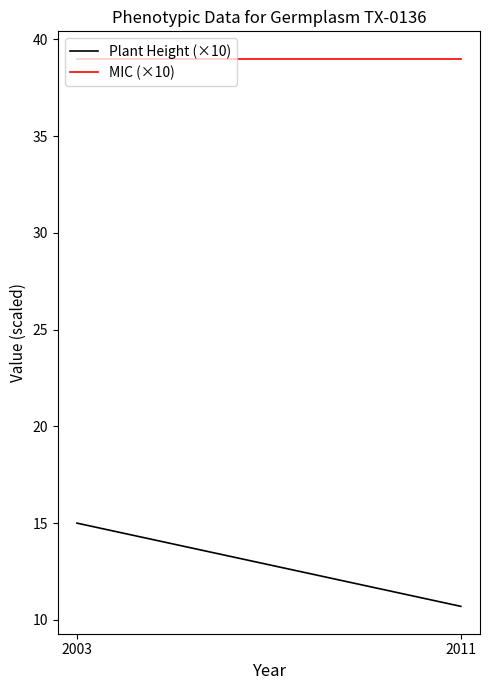

Between 2003 and 2011, which series saw the biggest shift?

Plant Height (×10)